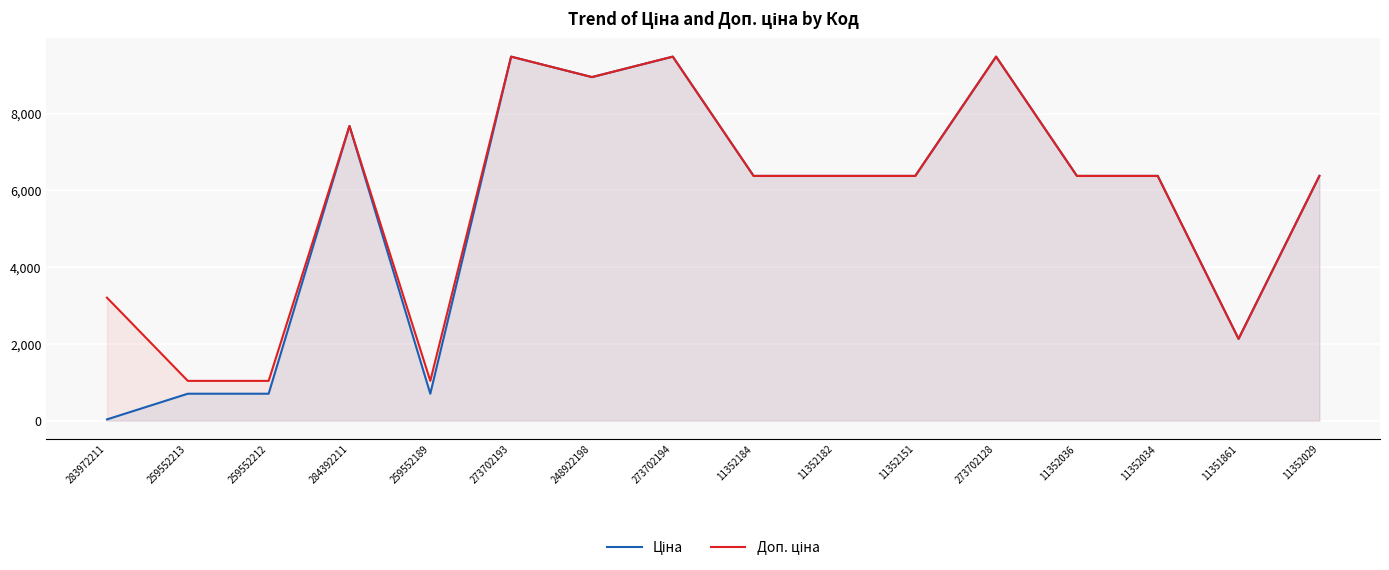

At how many categories does at least one series exceed 4428?

11